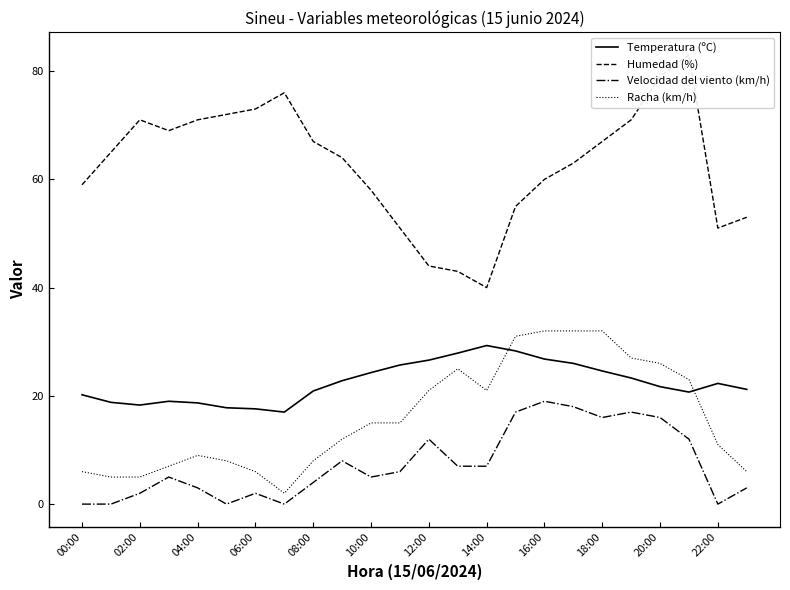

What is the value of the Humedad (%) point at the 3rd from the left?

71.0